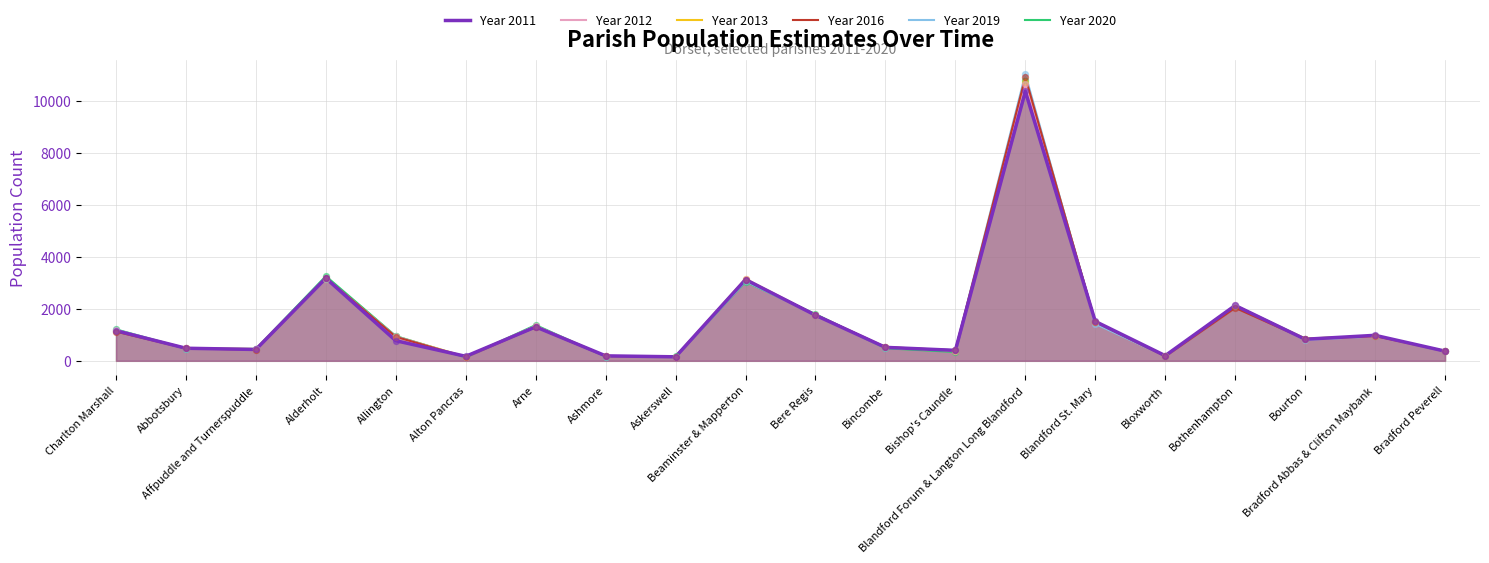

Which series contains the lowest Y value?

Year 2020